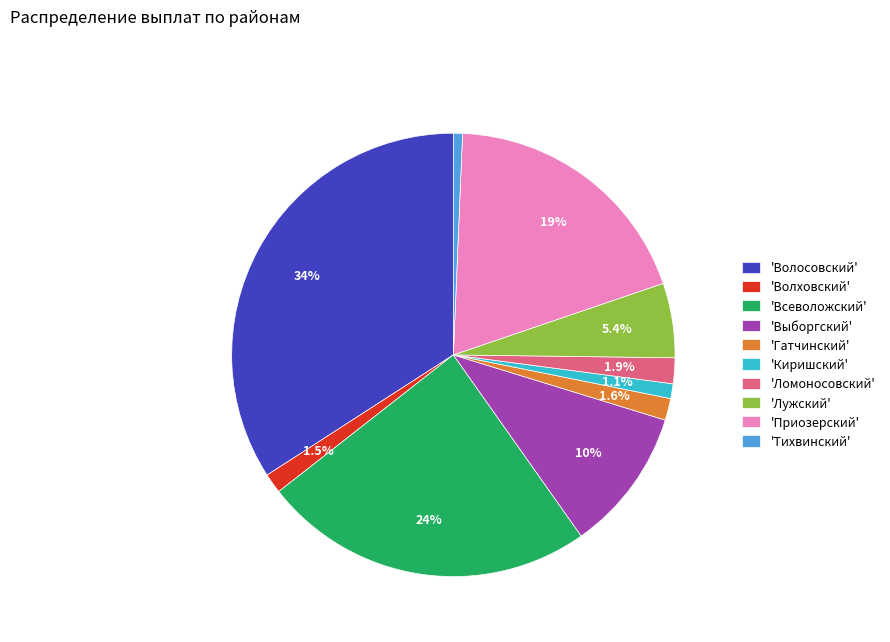

To the nearest percent, what is the difference between the largest and smallest slice percentages?

33%